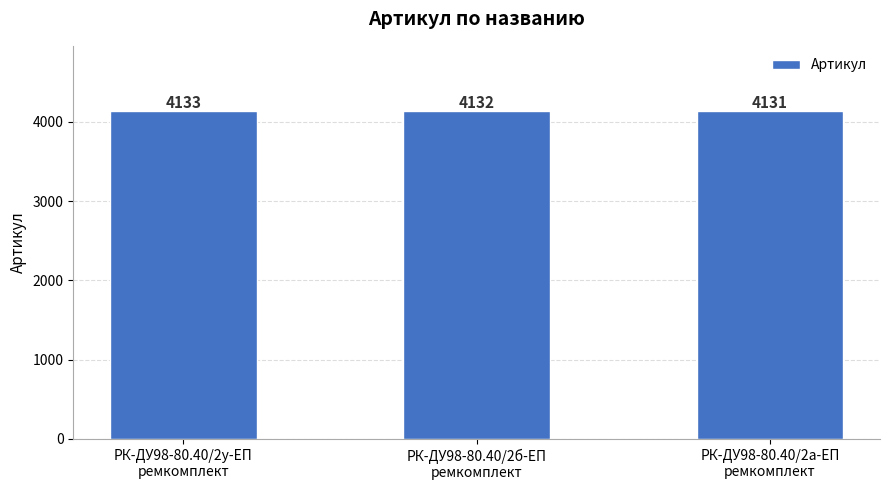

Count the number of data series in this chart.

1